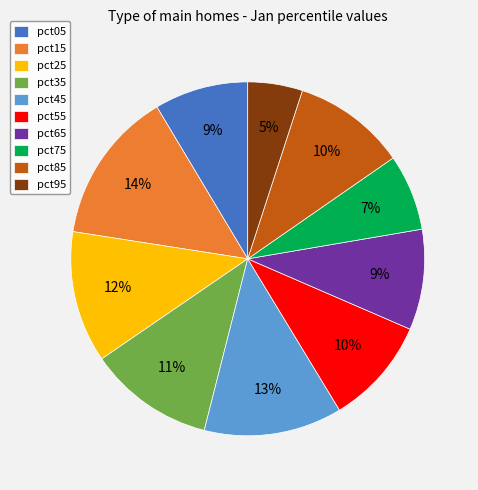

What is the smallest slice in the pie chart?

pct95